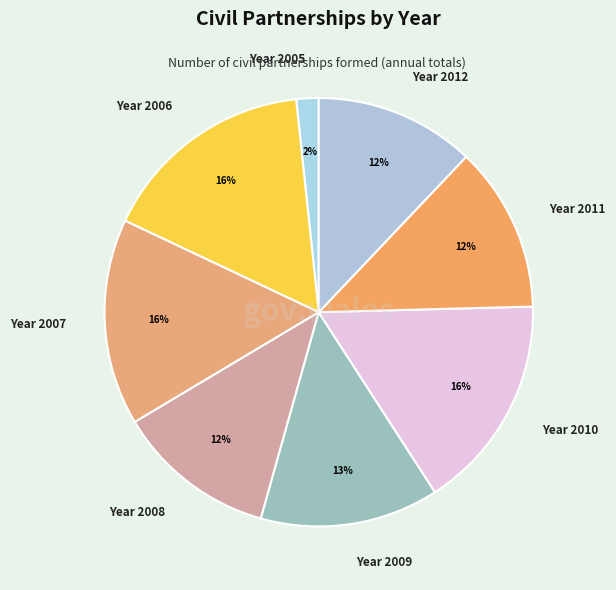

The Year 2008 slice represents 12% of the pie. True or false?

True